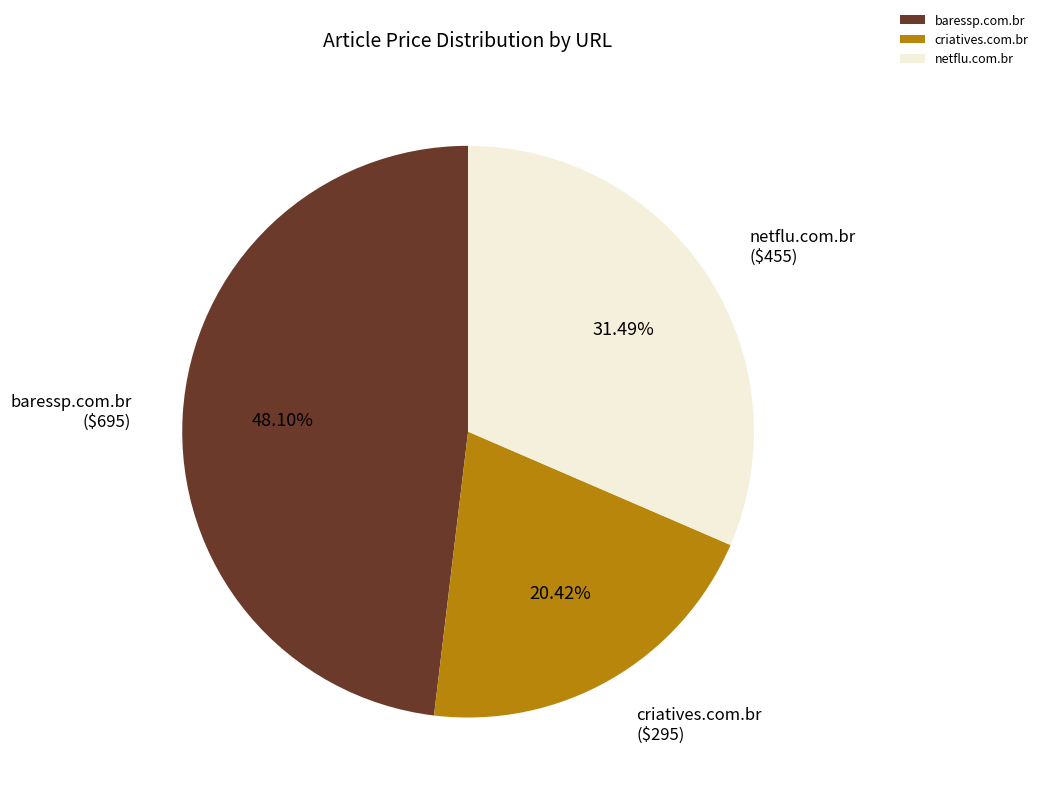

The netflu.com.br slice represents 44% of the pie. True or false?

False